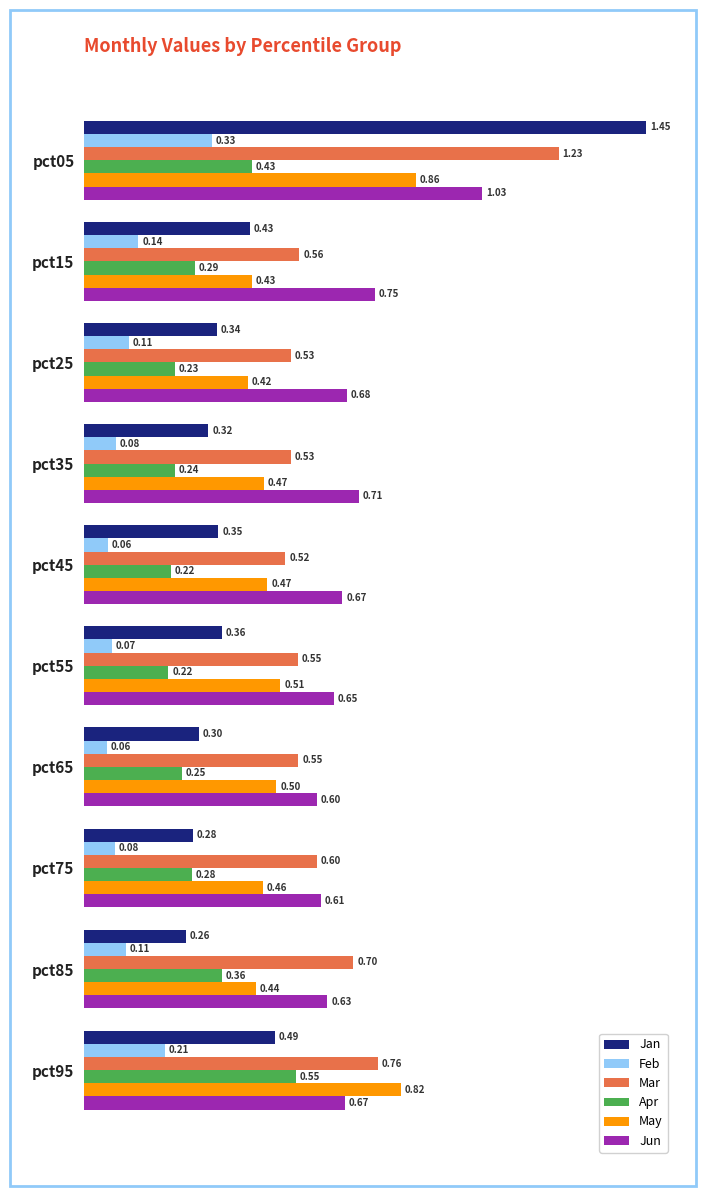

Which series has the largest range (max minus min)?

Jan